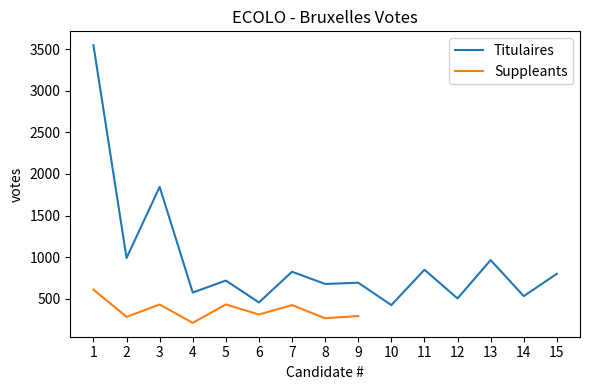

List the labels in order of value, smallest first.

10, 6, 12, 14, 4, 8, 9, 5, 15, 7, 11, 13, 2, 3, 1